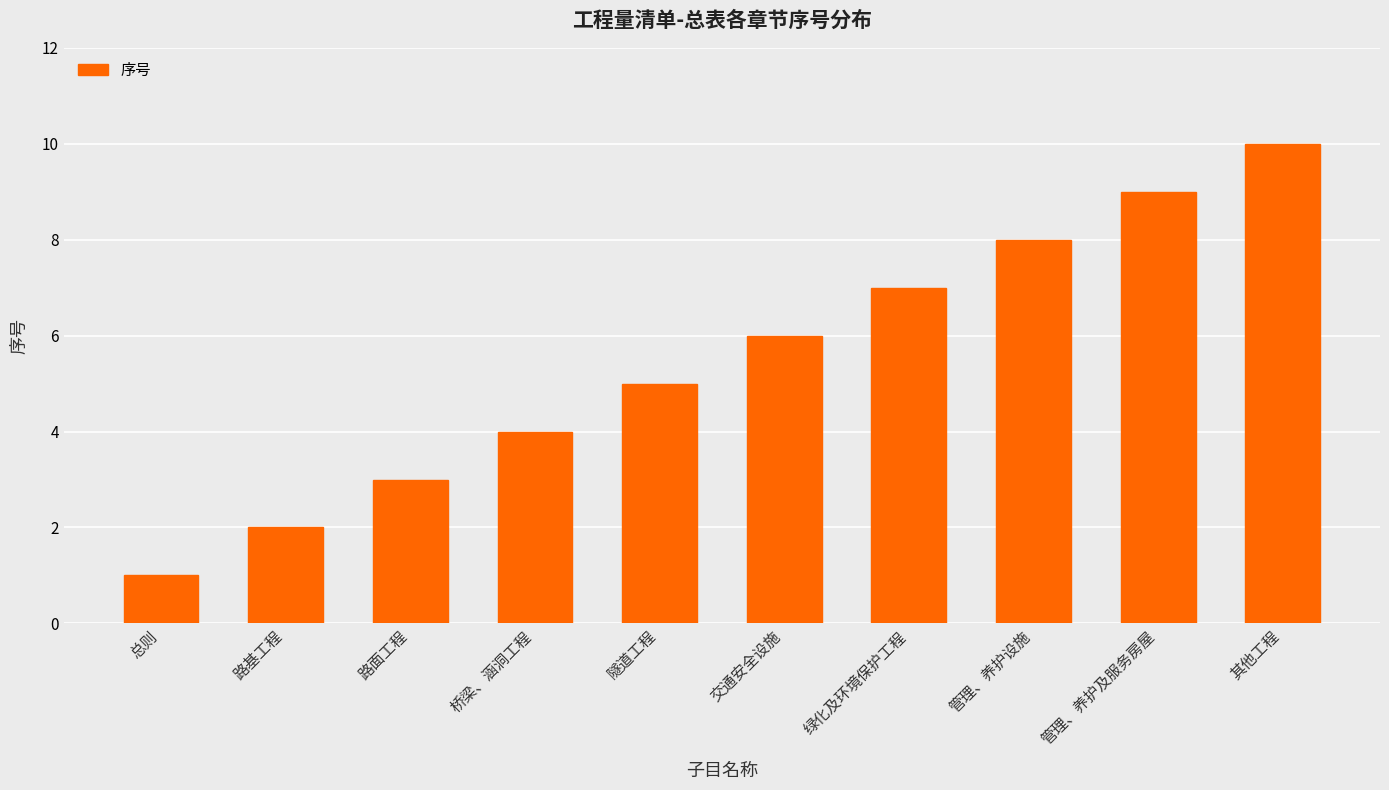

Which has a higher value, 管理、养护设施 or 其他工程?

其他工程